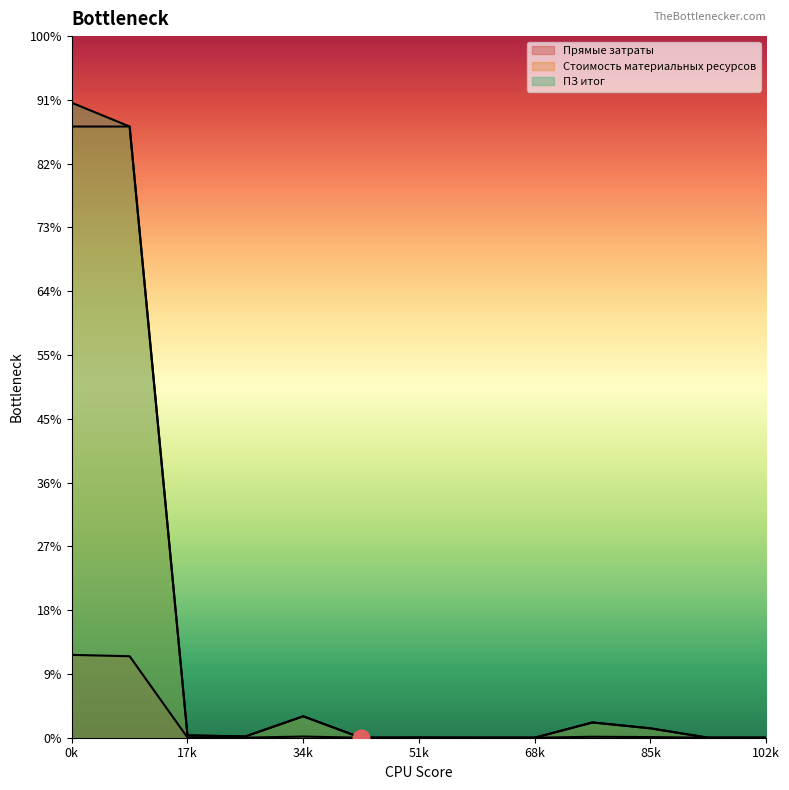

At which category does the chart reach its minimum across all series?

5